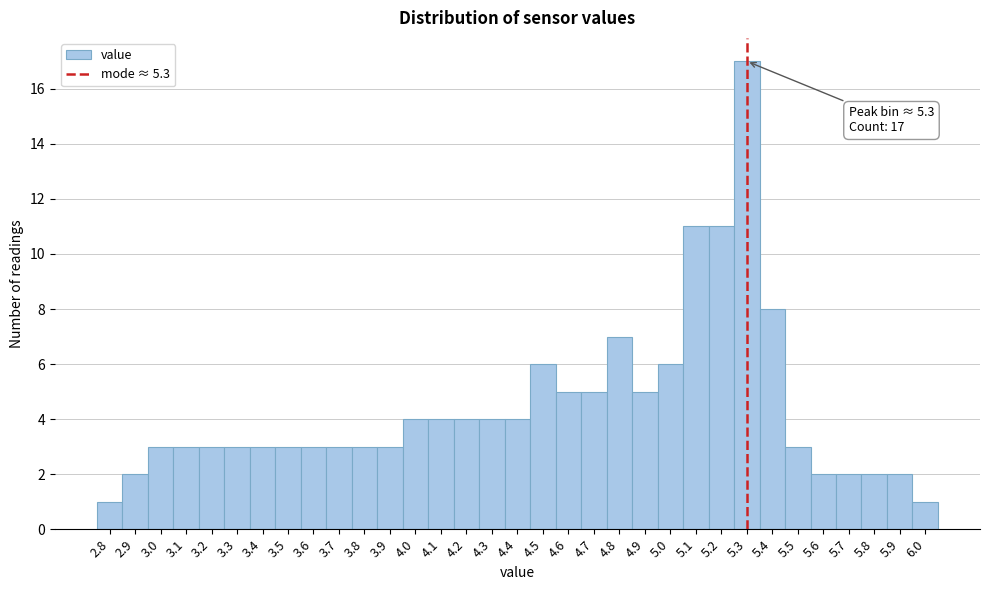

Which range on the x-axis has the tallest bar?

5.25 to 5.35